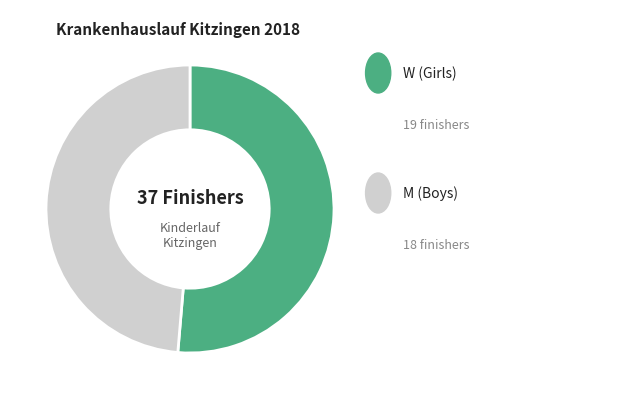

Does any single category account for the majority?

Yes